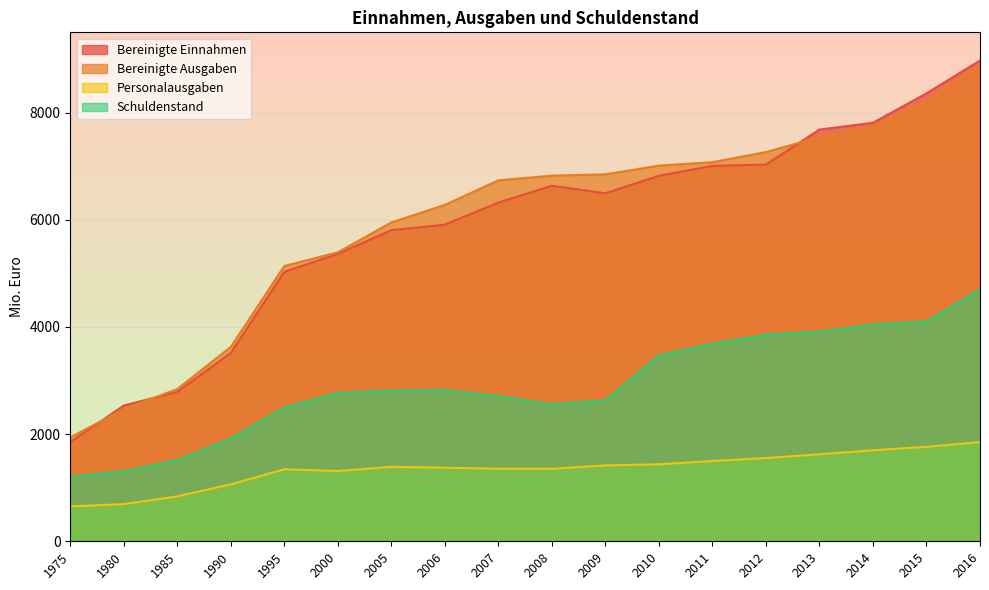

Where is the first local minimum for Personalausgaben?

2000